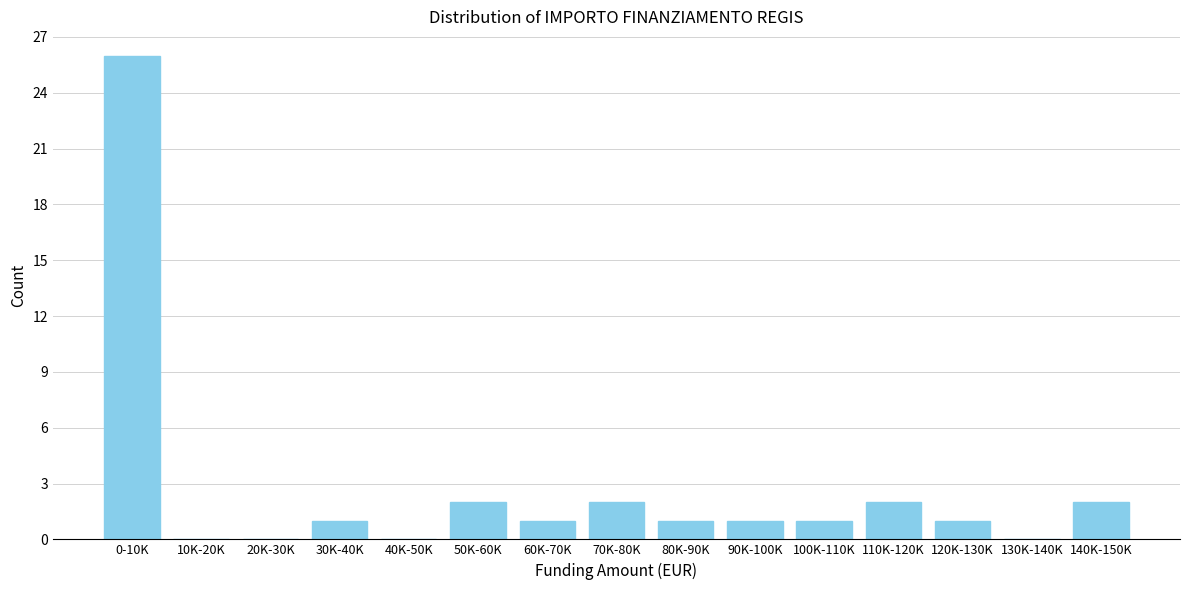

Reading right to left, what are all the values shown in this chart?

140K-150K=2	130K-140K=0	120K-130K=1	110K-120K=2	100K-110K=1	90K-100K=1	80K-90K=1	70K-80K=2	60K-70K=1	50K-60K=2	40K-50K=0	30K-40K=1	20K-30K=0	10K-20K=0	0-10K=26